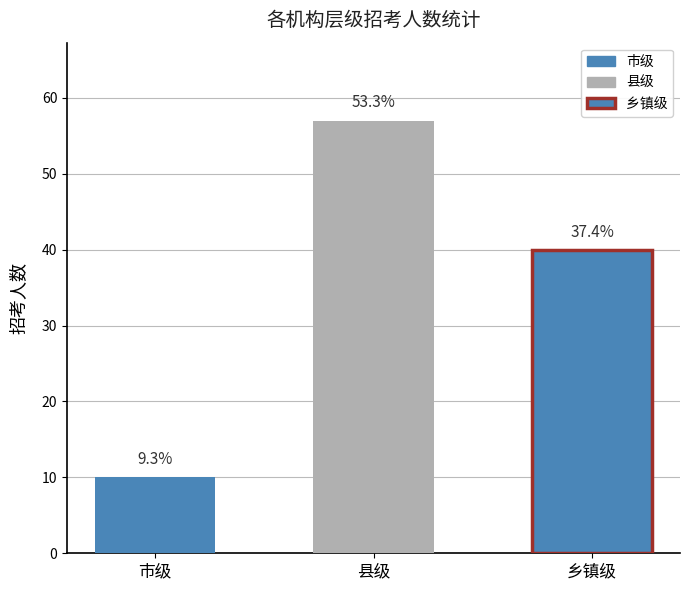

Which category has the highest value across all series?

县级